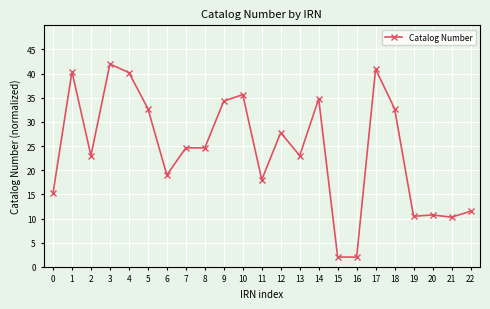

Approximately how many times larger is the value at 8 compared to 3?

0.6